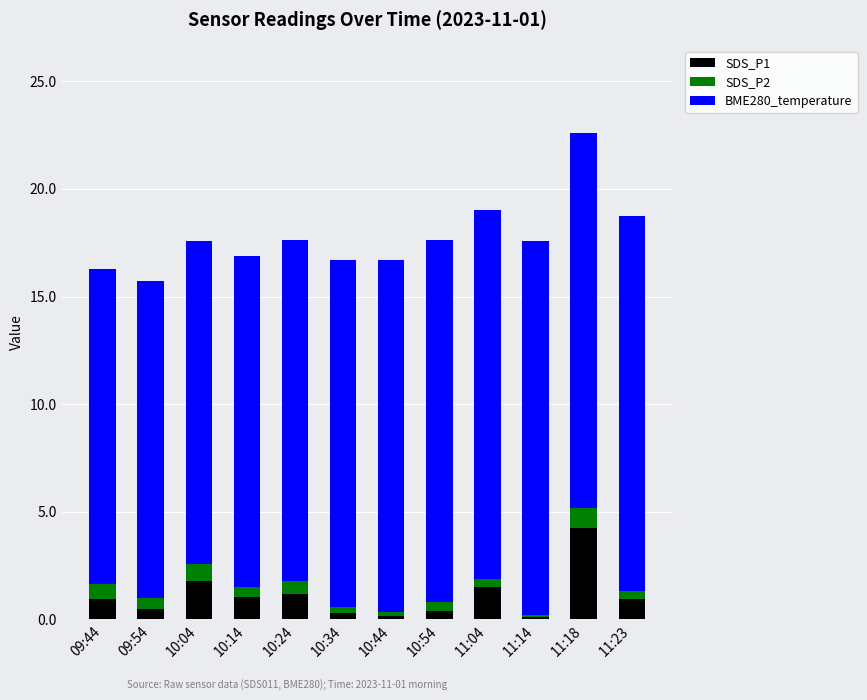

What is the sum of all SDS_P1 values?

13.1